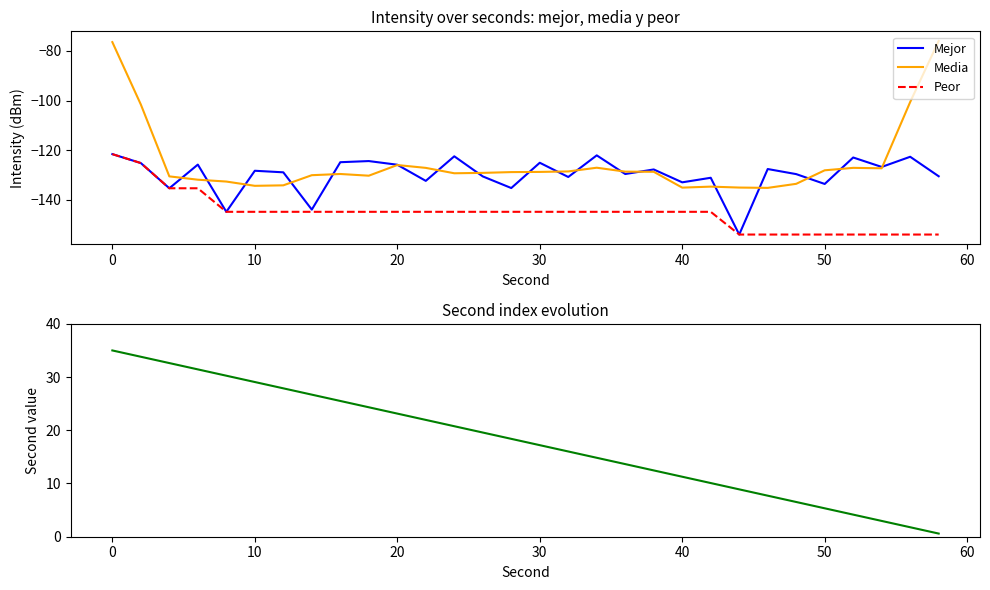

What is the minimum value for Peor?

-154.0